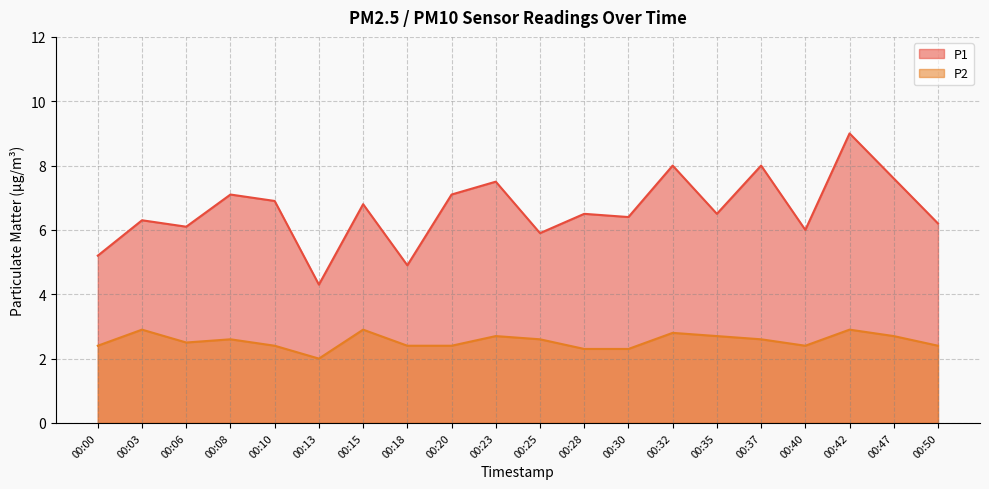

What are all the series names shown in the legend?

P1, P2